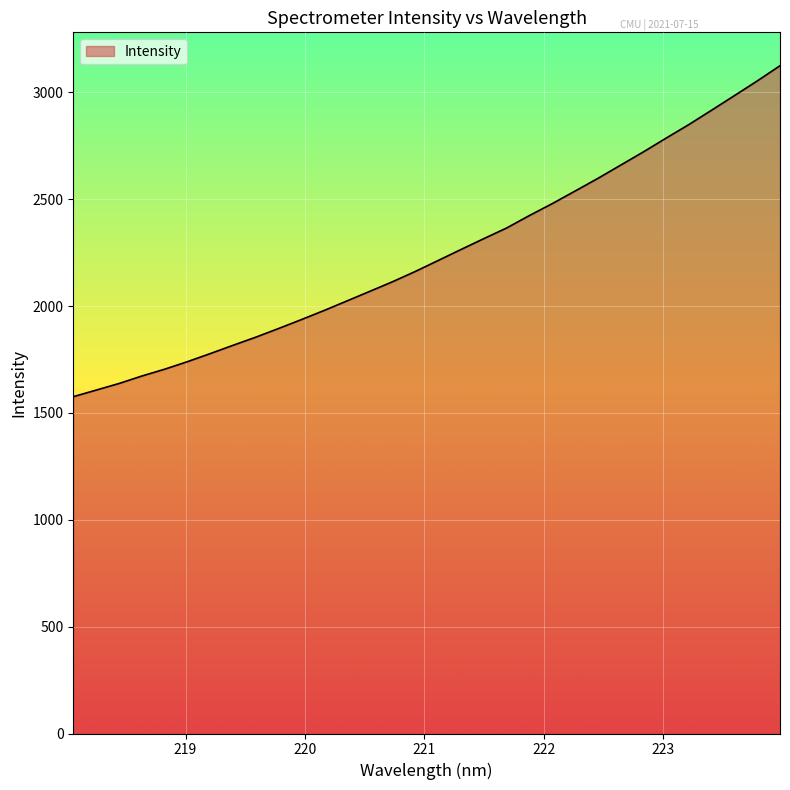

What is the greatest value displayed?

3125.2